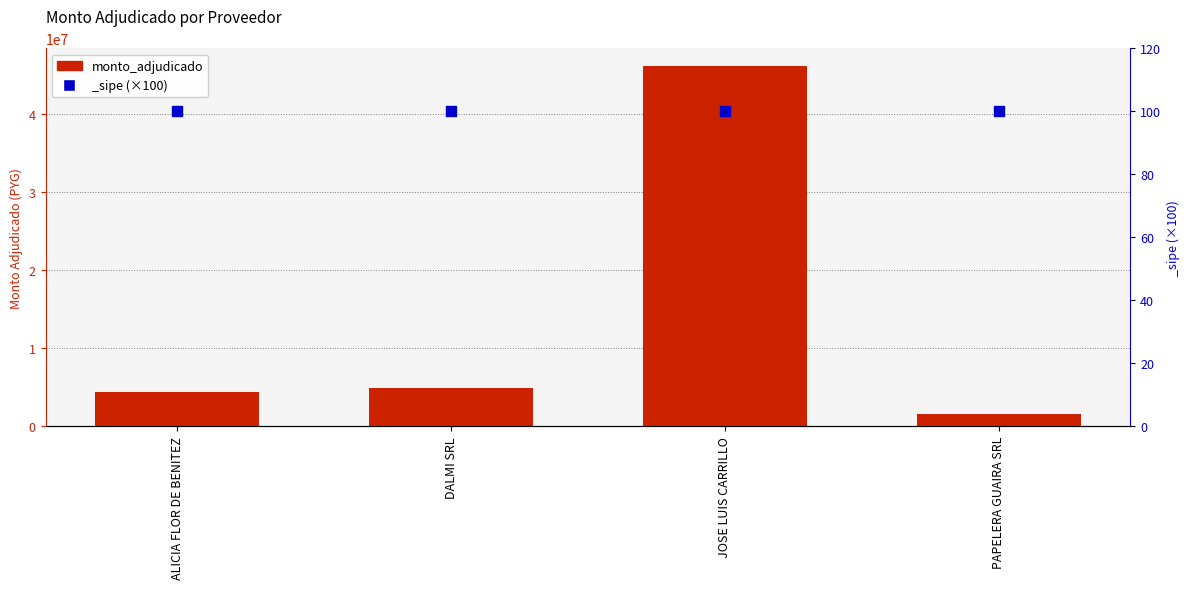

What is the change in value from DALMI SRL to JOSE LUIS CARRILLO?

+41237050